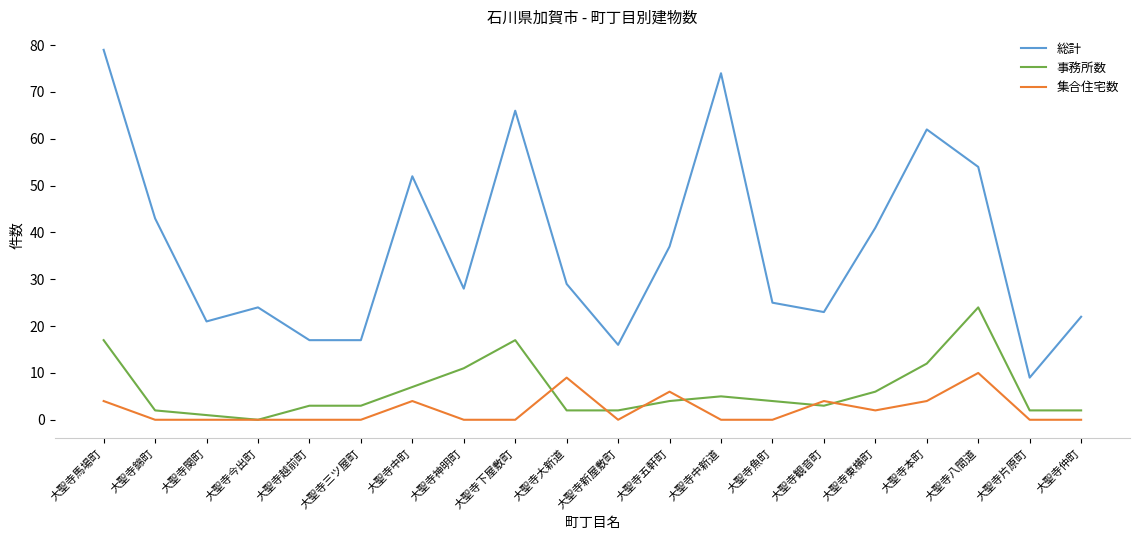

What is the sum of the 集合住宅数 values at 大聖寺魚町 and 大聖寺馬場町?

4